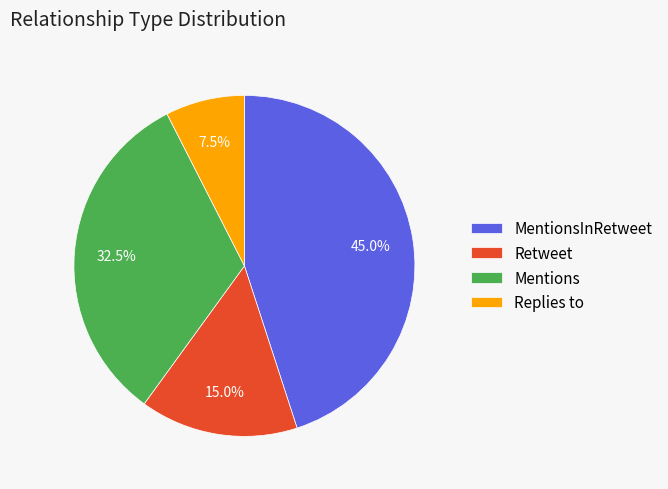

Between Replies to and Mentions, which is larger?

Mentions